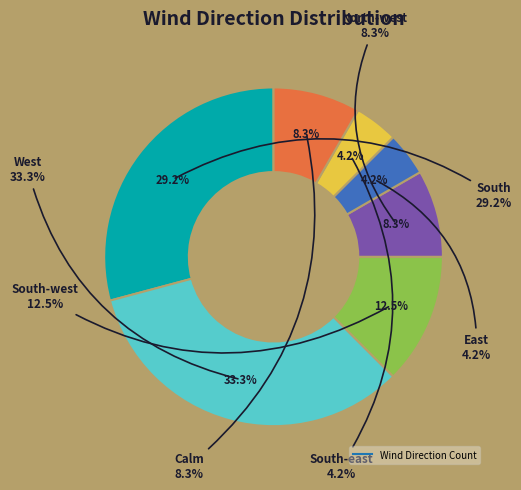

To the nearest percent, what is the difference between the largest and smallest slice percentages?

29%